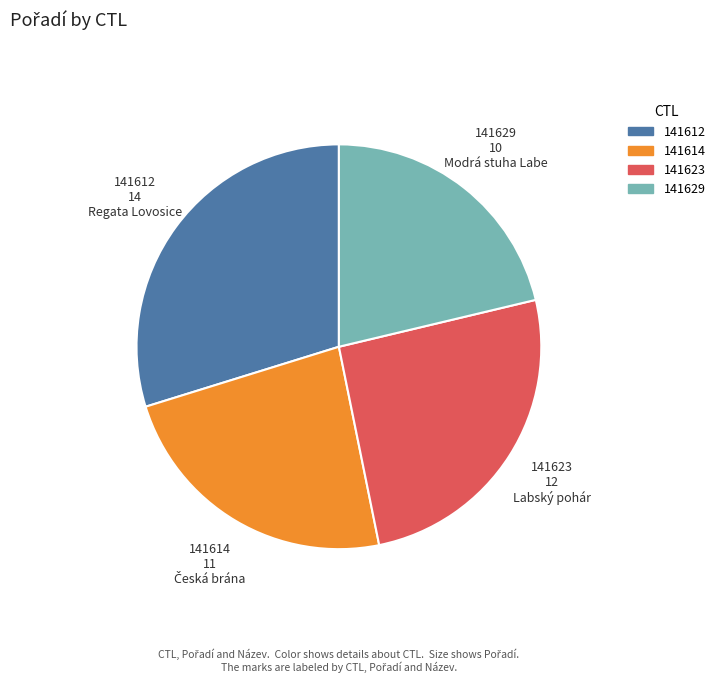

True or false: 141623 accounts for 26% of the total.

True